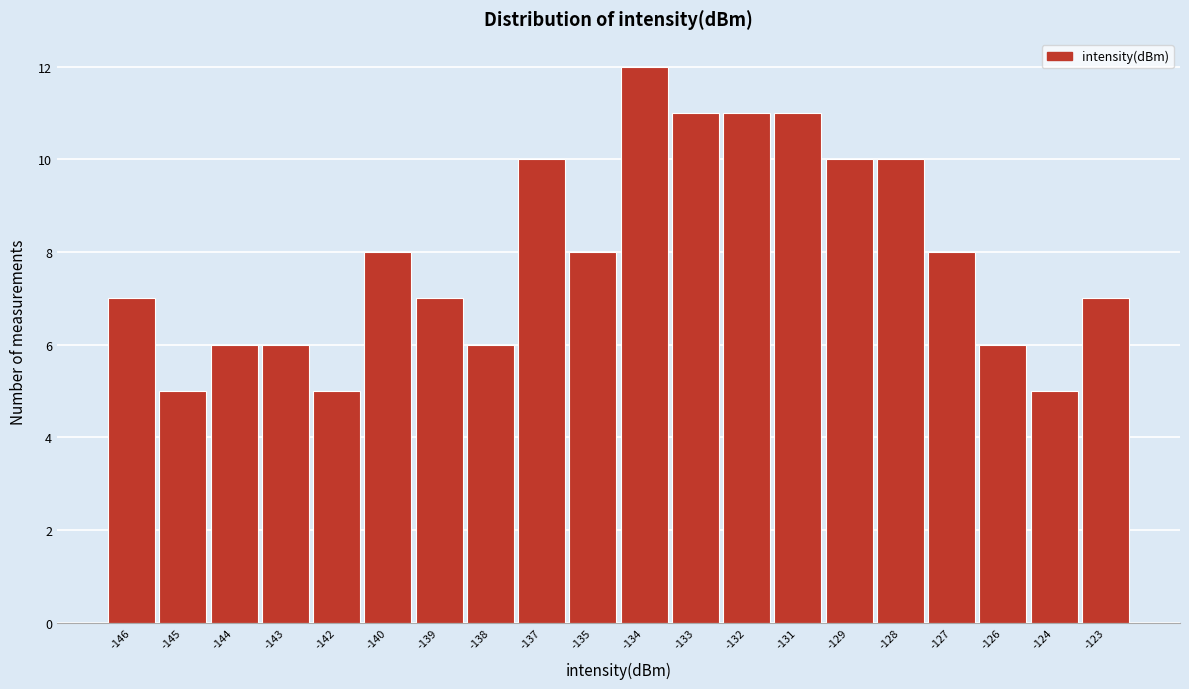

Reading right to left, what are all the values shown in this chart?

7	5	6	8	10	10	11	11	11	12	8	10	6	7	8	5	6	6	5	7